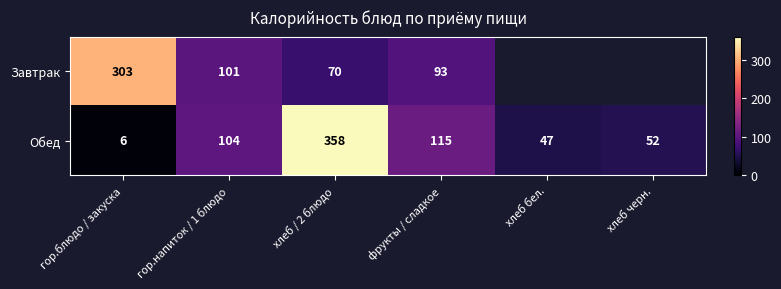

What is the smallest value displayed?

6.0